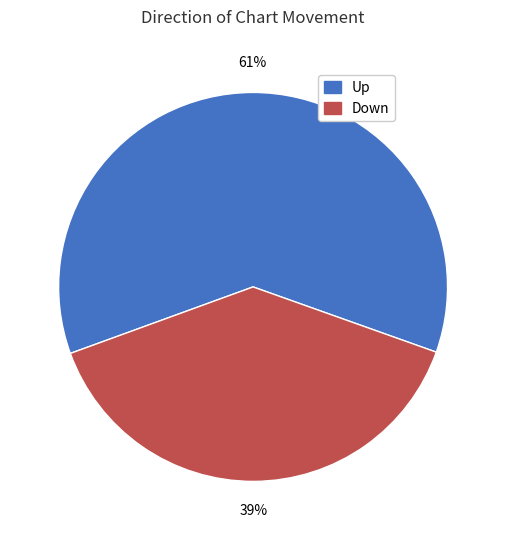

Is there a majority slice in this chart?

Yes